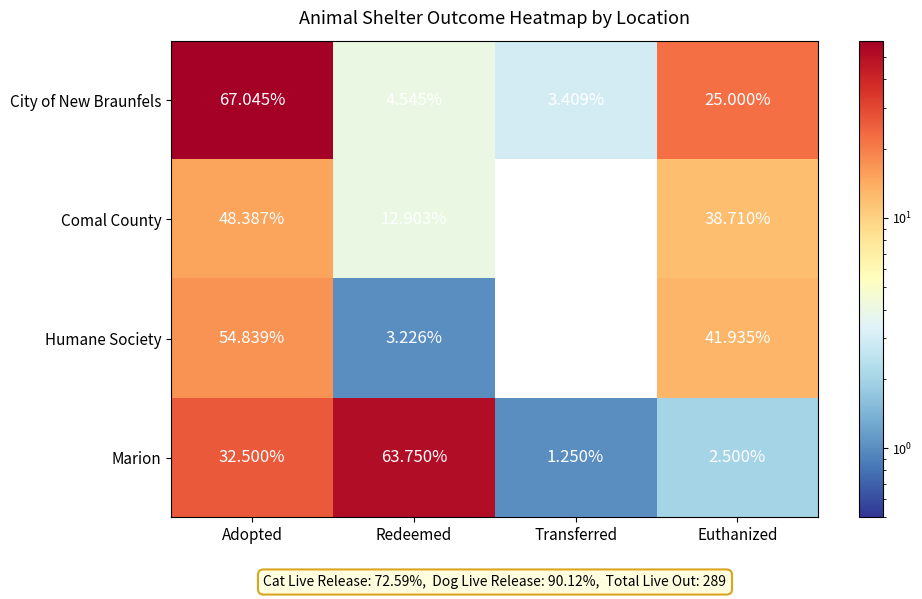

How many values in the Humane Society series exceed 41?

2